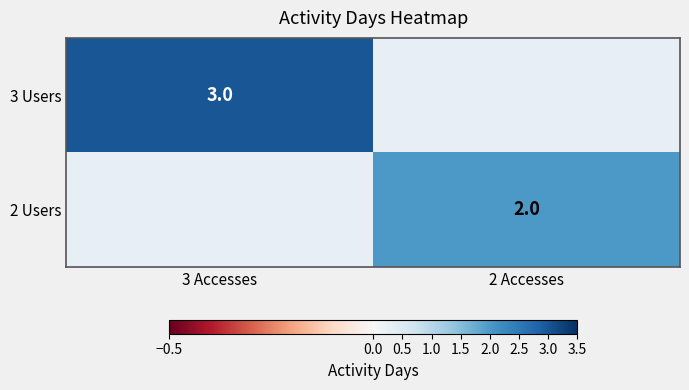

Is the value of 3 Users at 3 Accesses greater than the value of 2 Users at 2 Accesses?

Yes